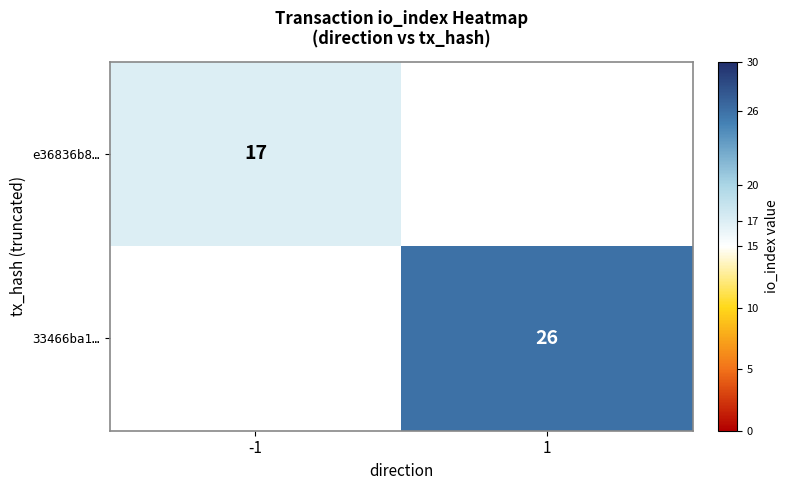

Which has a higher value, -1 or 1?

1